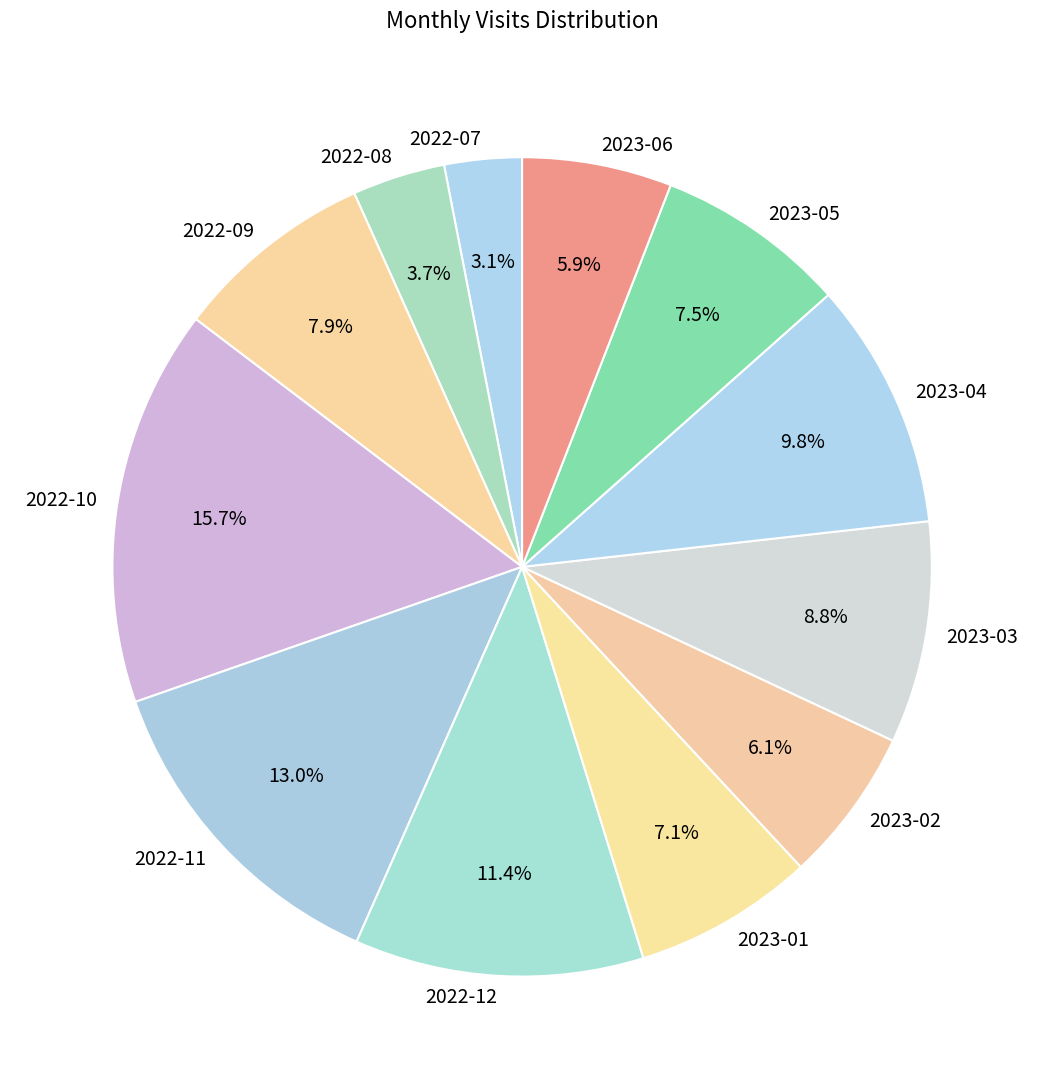

Which category has the biggest portion of the pie?

2022-10